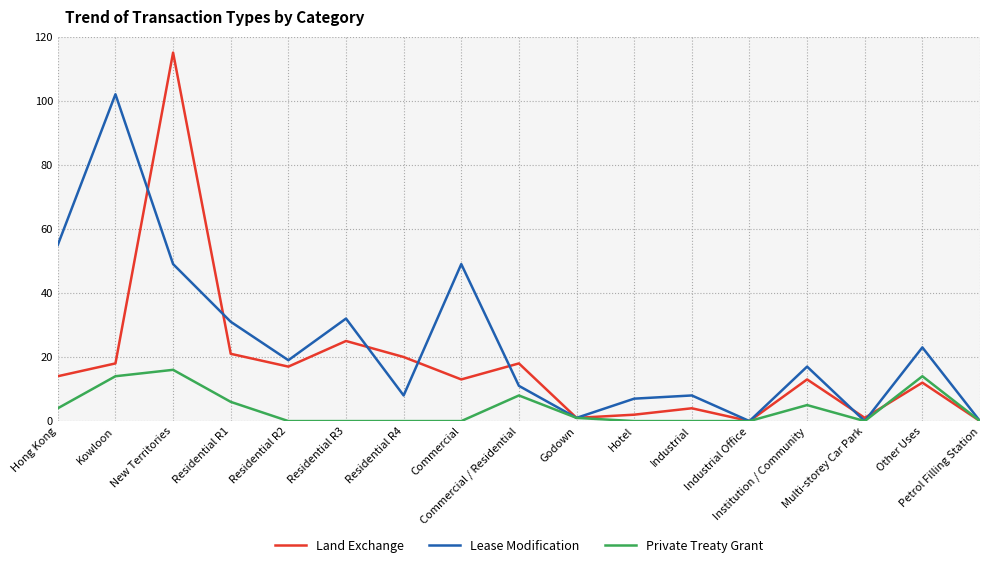

List the series in order of their overall mean, lowest first.

Private Treaty Grant, Land Exchange, Lease Modification